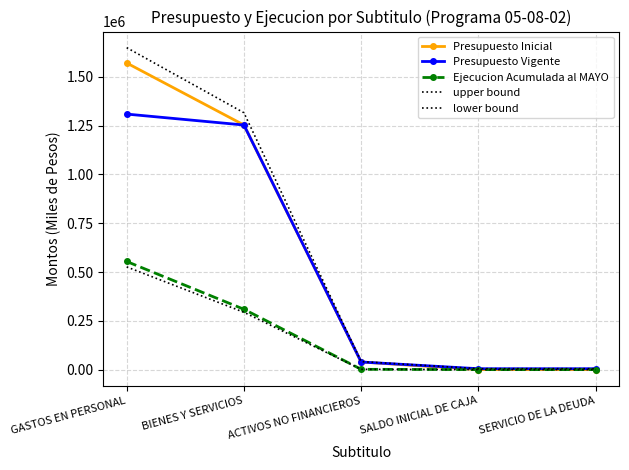

Which series has the widest spread of values?

upper bound